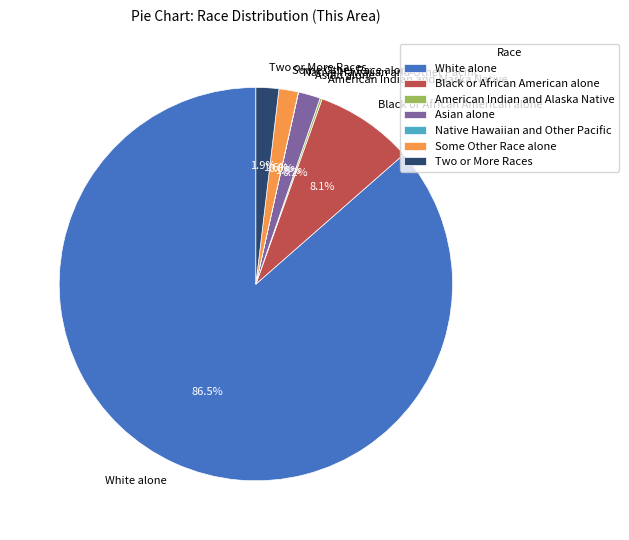

Is the sum of White alone and Some Other Race alone greater than half?

Yes